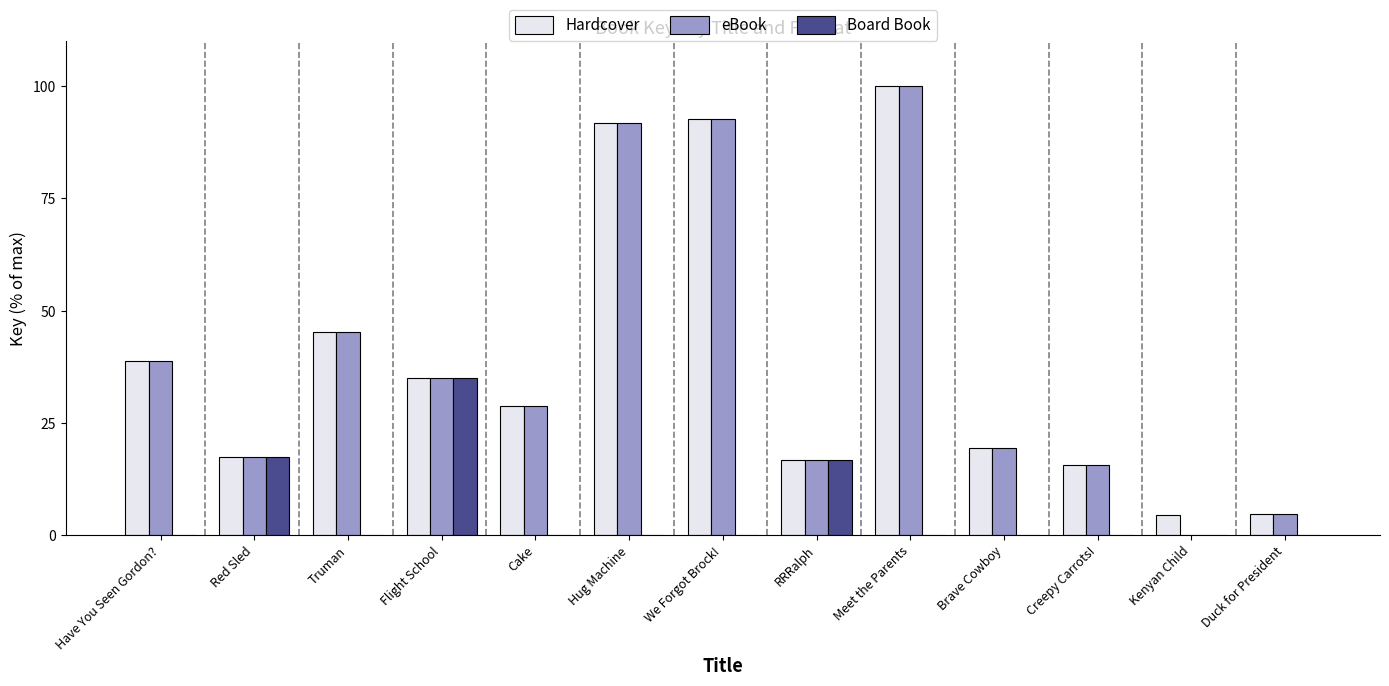

Read the eBook value at RRRalph.

16.7